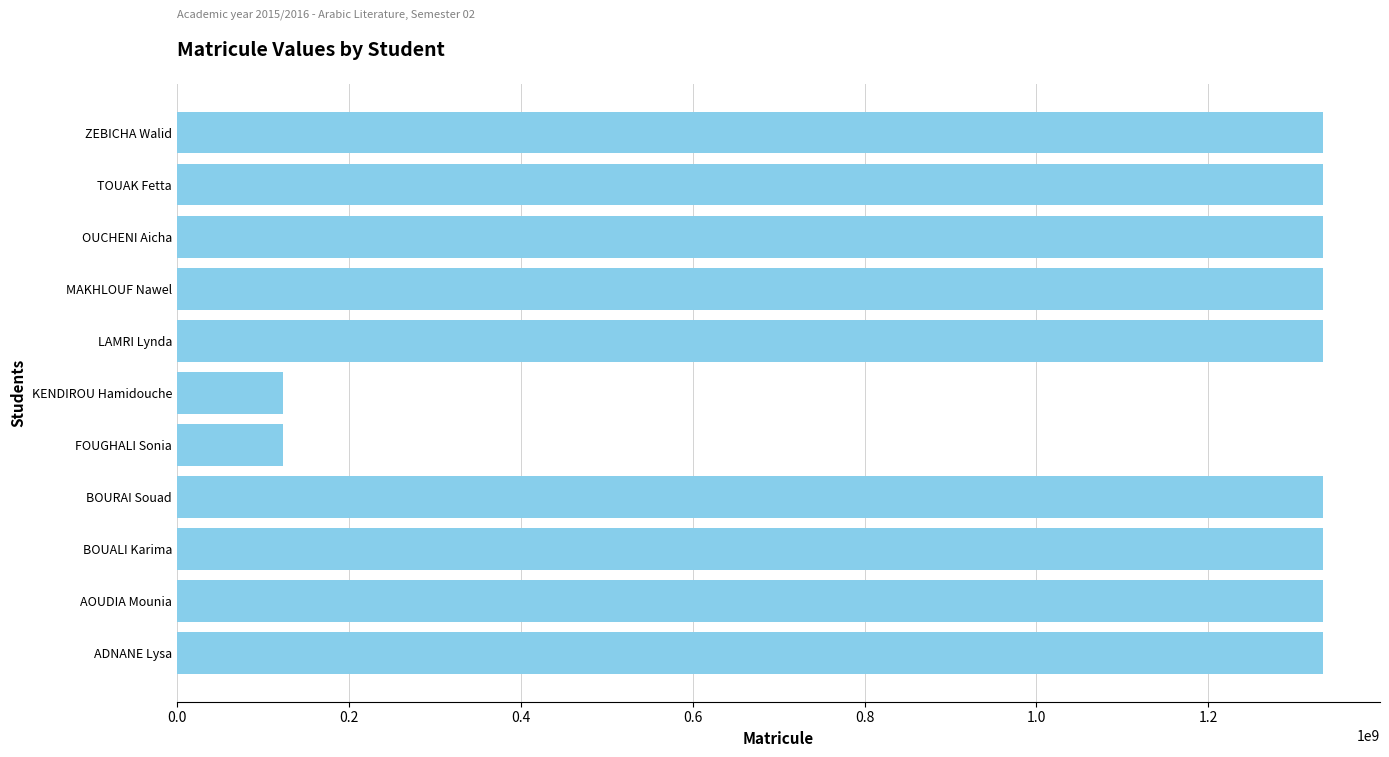

What is the sum of the values at ADNANE Lysa and KENDIROU Hamidouche?

1456020410